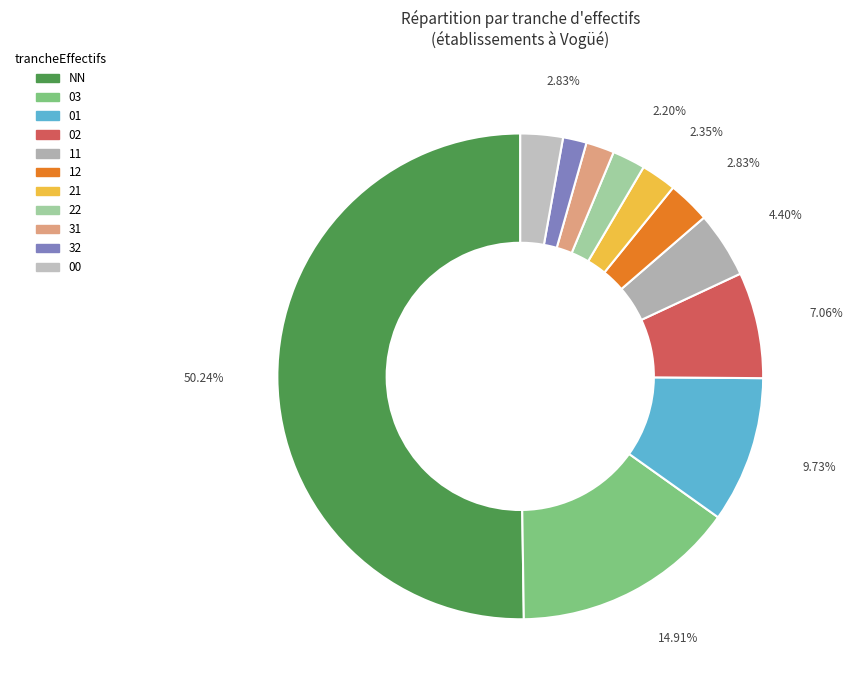

How many segments does this pie chart have?

11